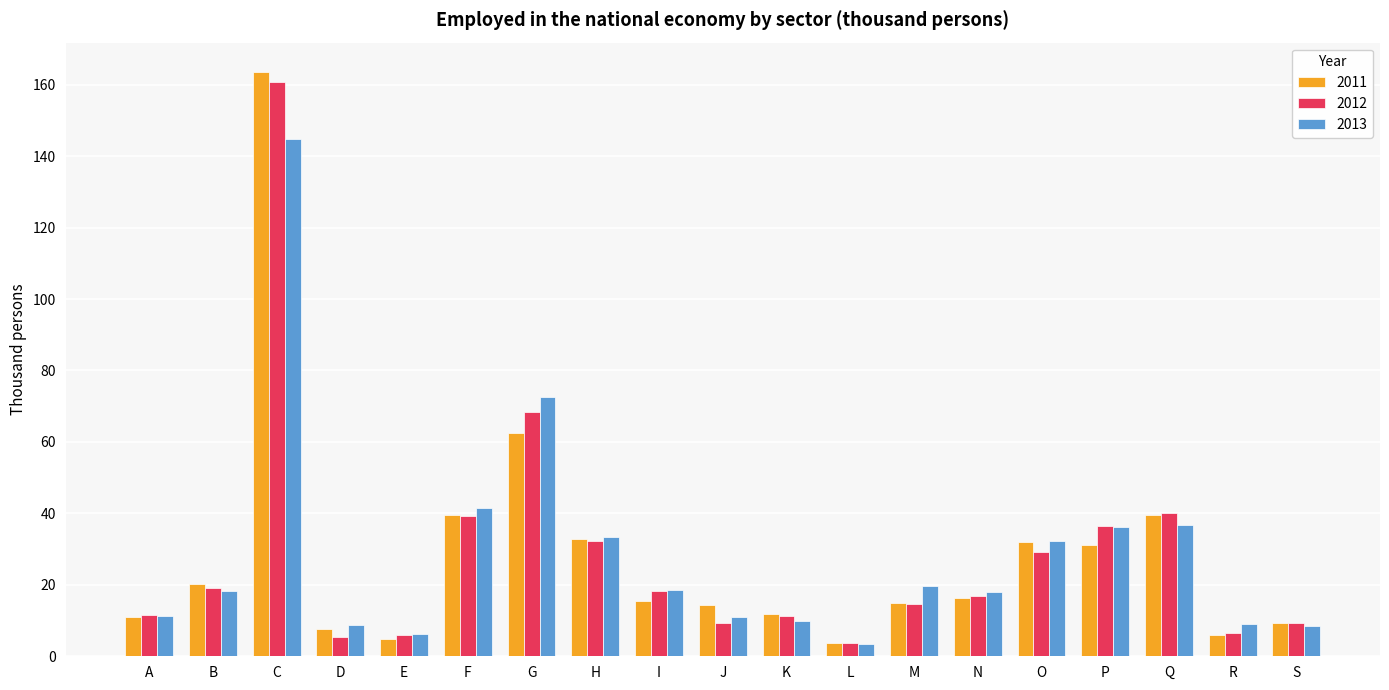

Which series has the largest range (max minus min)?

2011